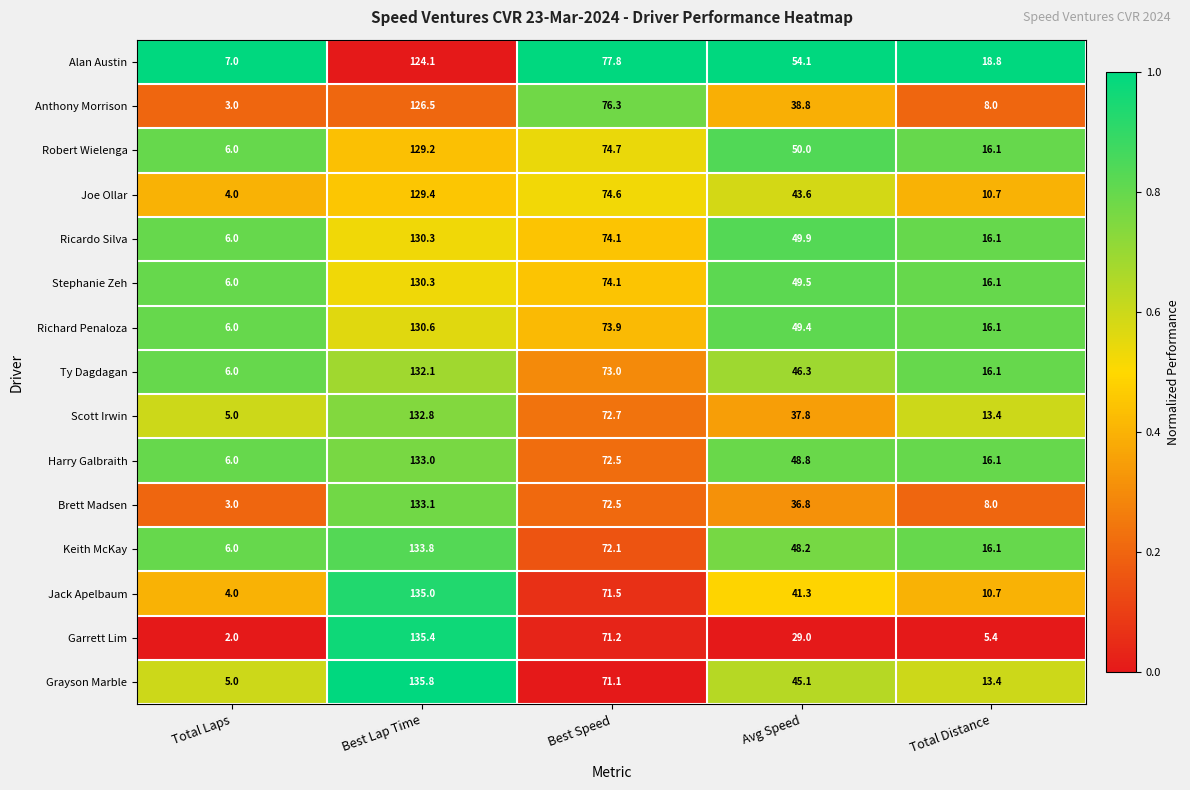

Where is Ricardo Silva nearest to the value 68?

Best Speed